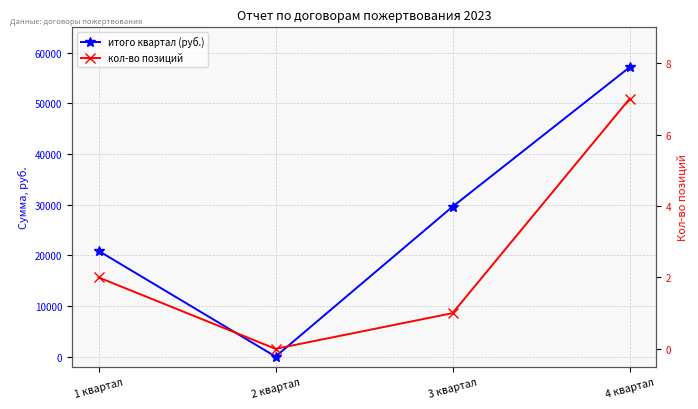

At which category is the sum across all series the highest?

4 квартал